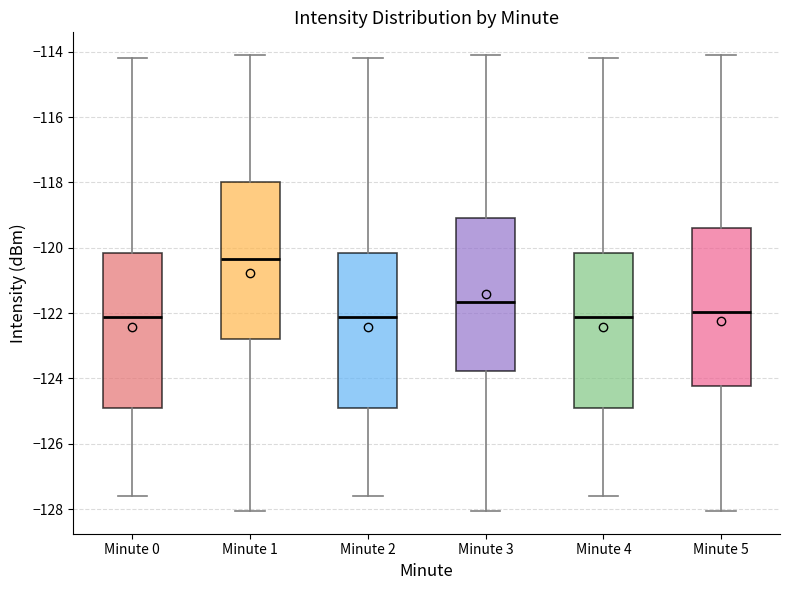

Which box has the highest median line?

Minute 1